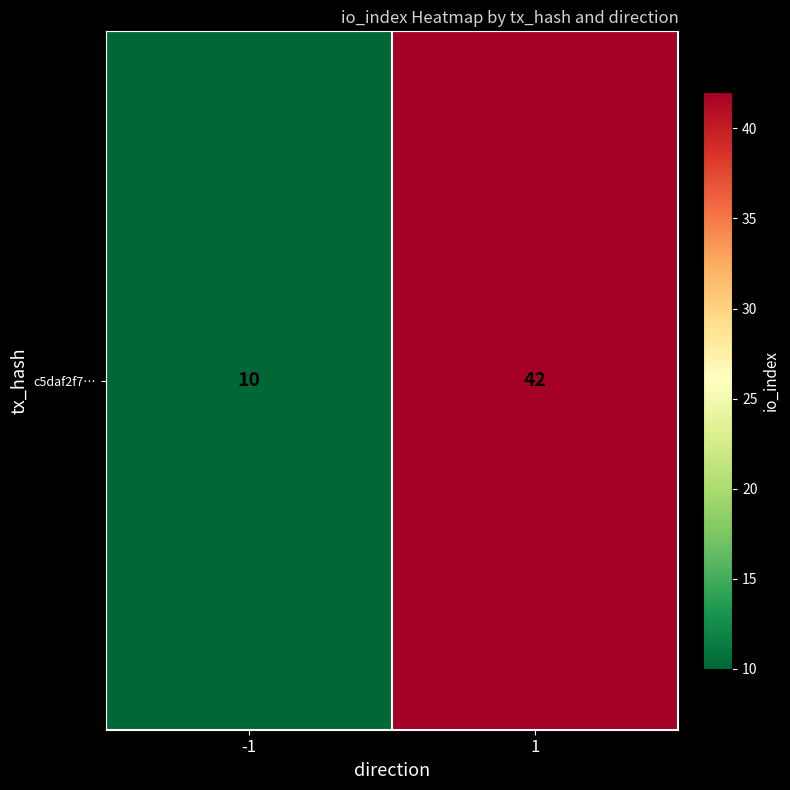

Rank the categories by value from lowest to highest.

-1, 1